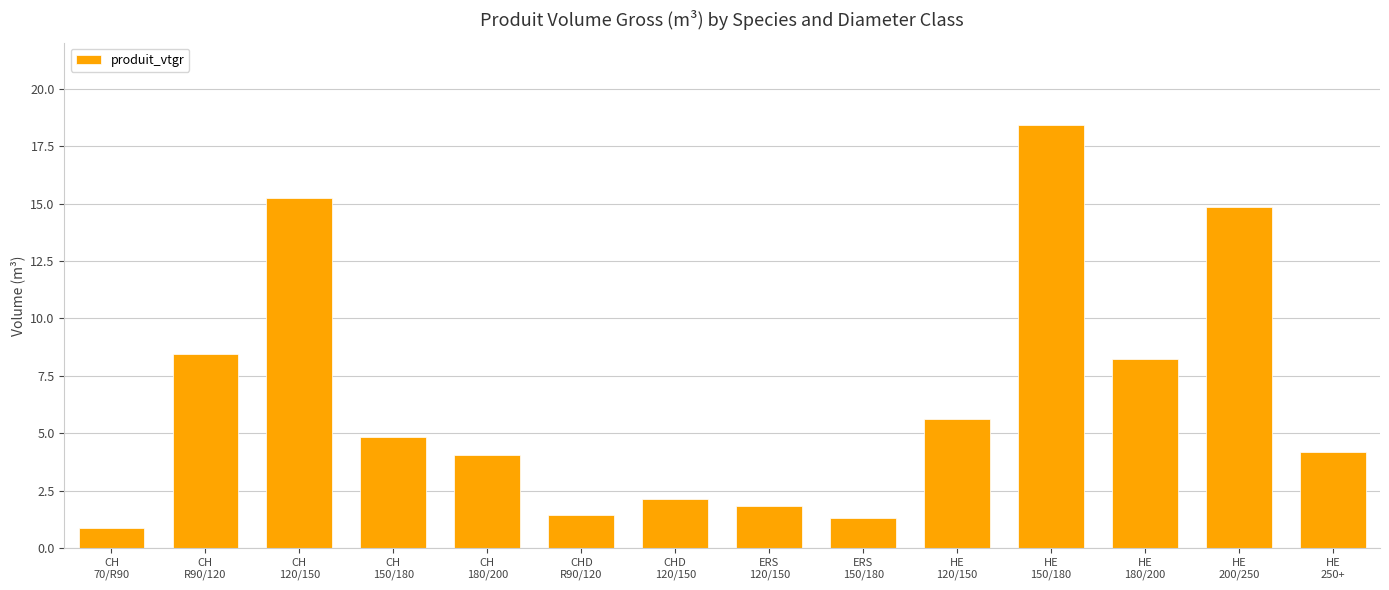

The chart shows a value of 26.0 at CH
120/150. True or false?

False